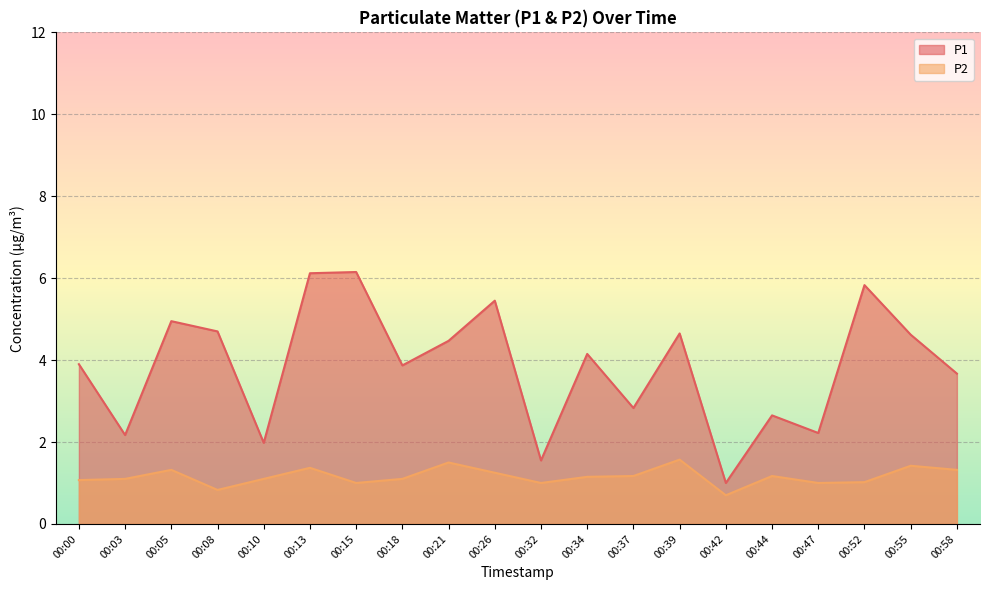

Reading left to right, extract all data points from this chart.

P1: 00:00=3.9	00:03=2.2	00:05=5.0	00:08=4.7	00:10=2.0	00:13=6.1	00:15=6.2	00:18=3.9	00:21=4.5	00:26=5.5	00:32=1.6	00:34=4.2	00:37=2.8	00:39=4.7	00:42=1.0	00:44=2.6	00:47=2.2	00:52=5.8	00:55=4.6	00:58=3.7
P2: 00:00=1.1	00:03=1.1	00:05=1.3	00:08=0.8	00:10=1.1	00:13=1.4	00:15=1.0	00:18=1.1	00:21=1.5	00:26=1.2	00:32=1.0	00:34=1.1	00:37=1.2	00:39=1.6	00:42=0.7	00:44=1.2	00:47=1.0	00:52=1.0	00:55=1.4	00:58=1.3